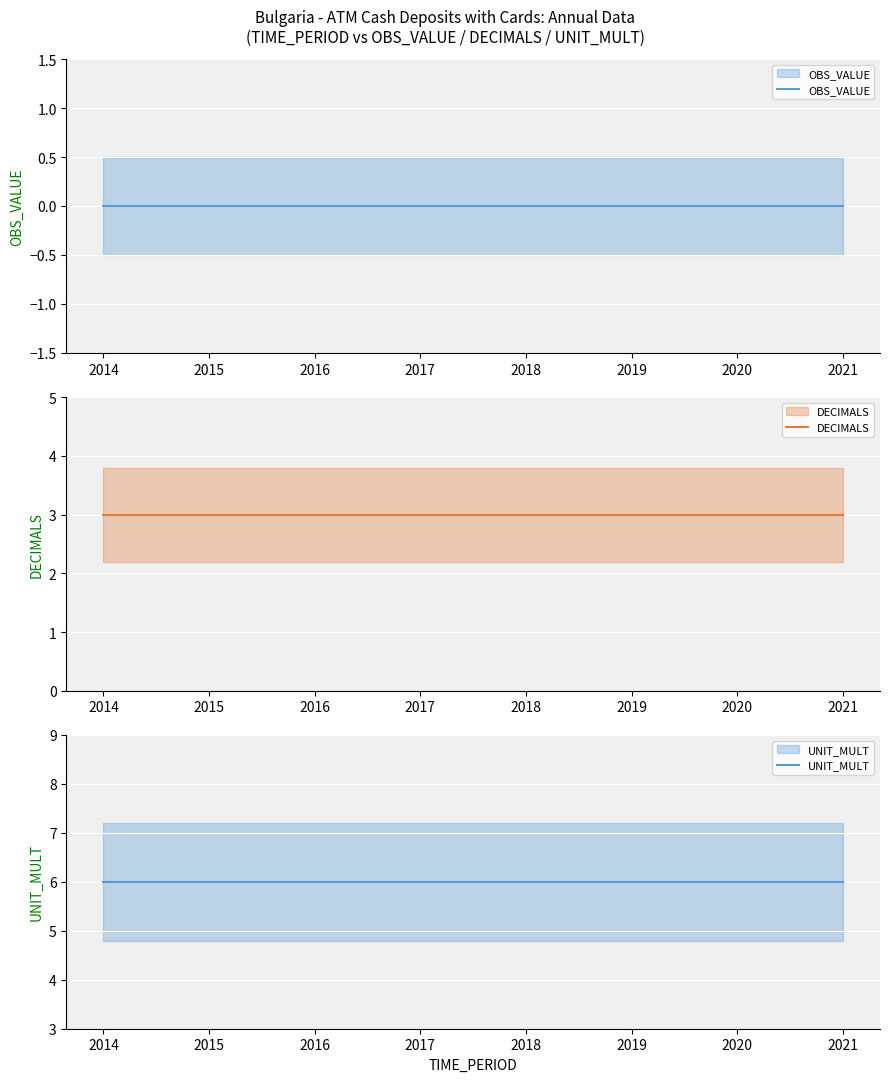

True or false: DECIMALS and OBS_VALUE intersect in this chart.

False